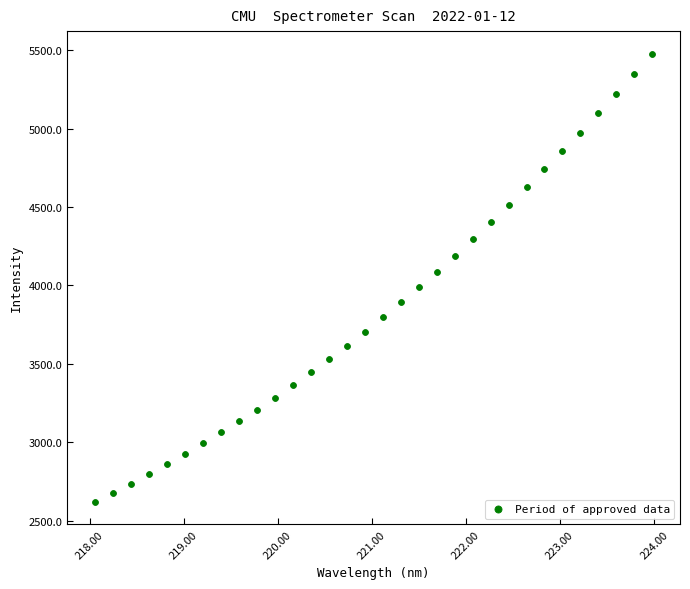

What is the range of X values (max minus min)?

5.9